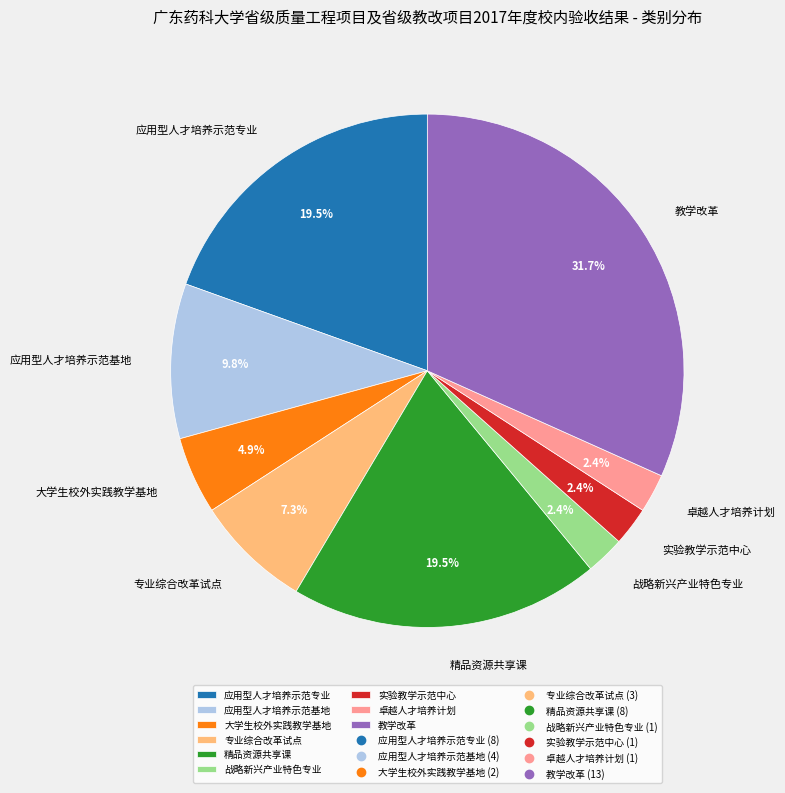

The 专业综合改革试点 slice represents 7% of the pie. True or false?

True